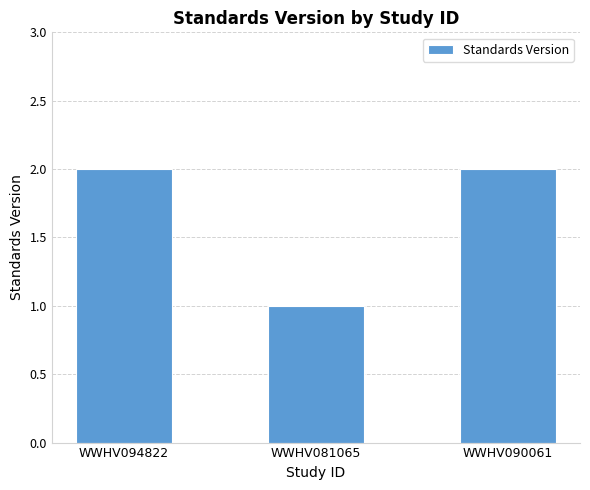

Which has a higher value, WWHV094822 or WWHV081065?

WWHV094822